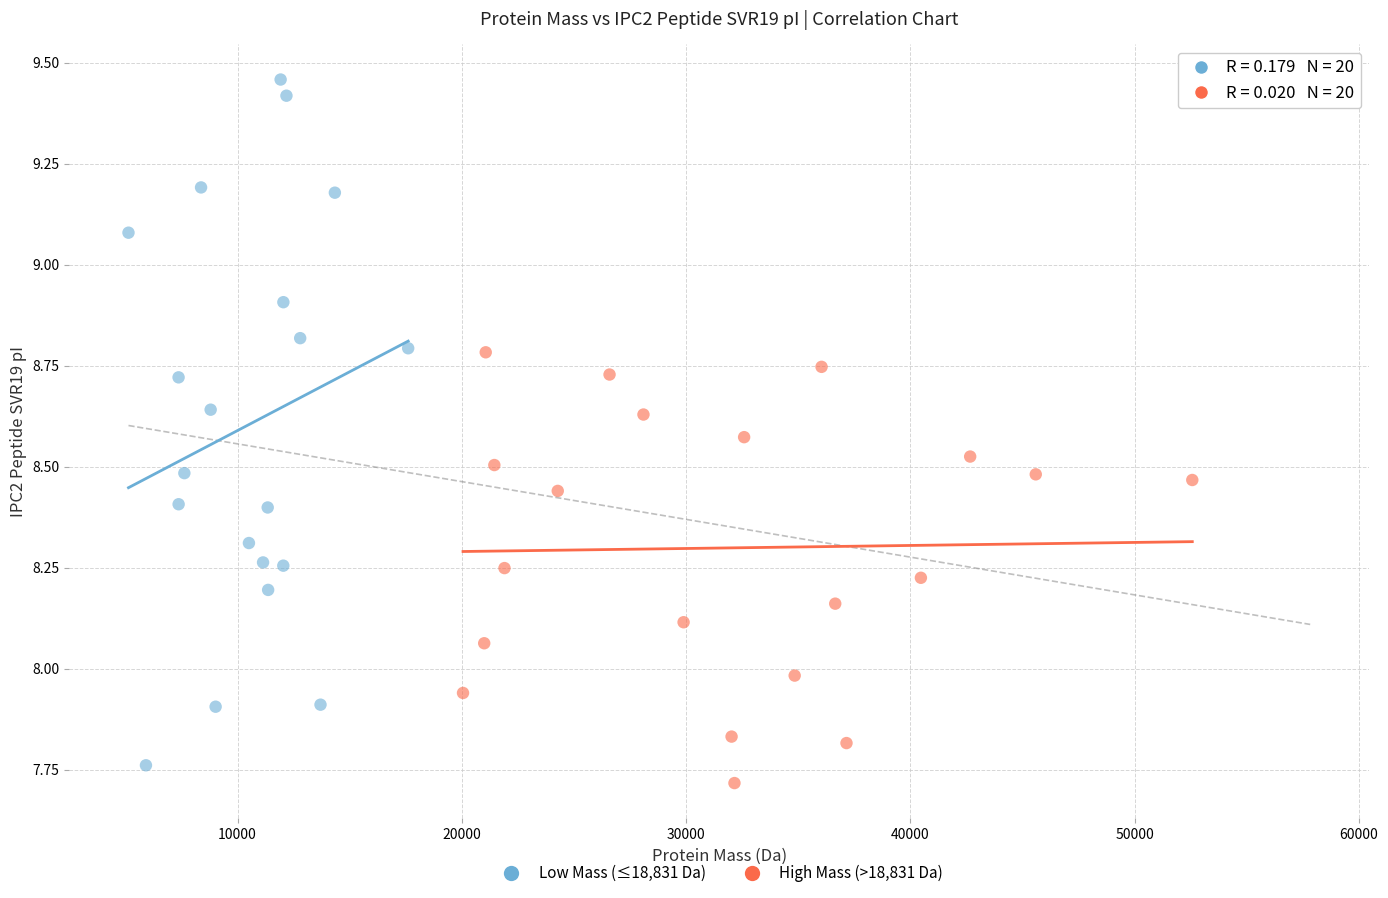

Which series has the largest Y range (max minus min)?

Low Mass (≤18,831 Da)